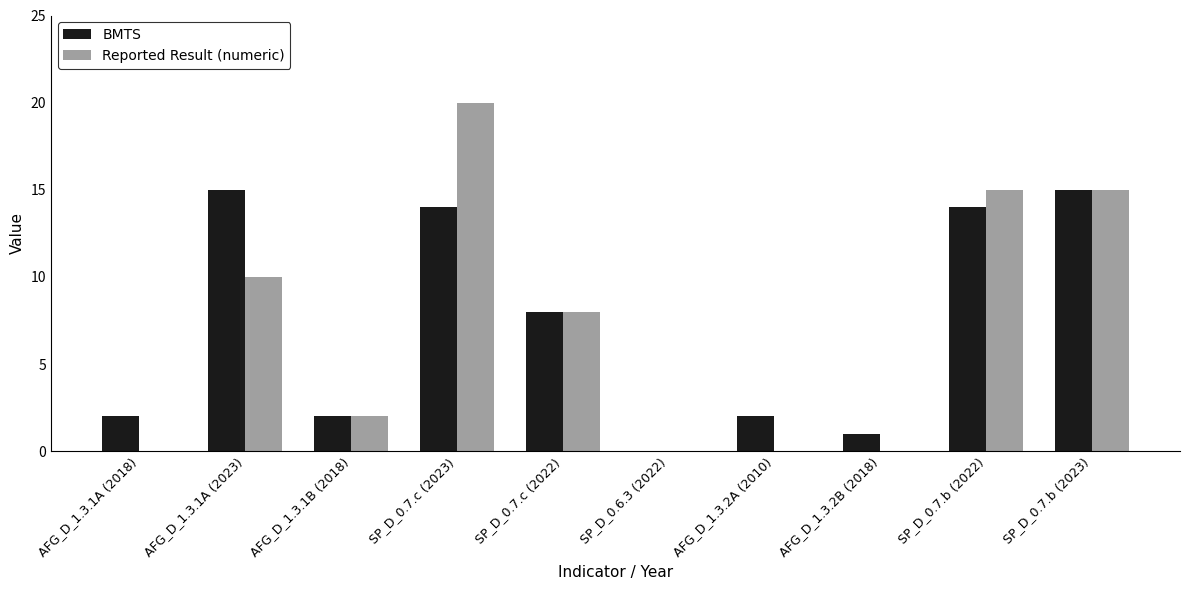

What is the highest value of the BMTS series?

15